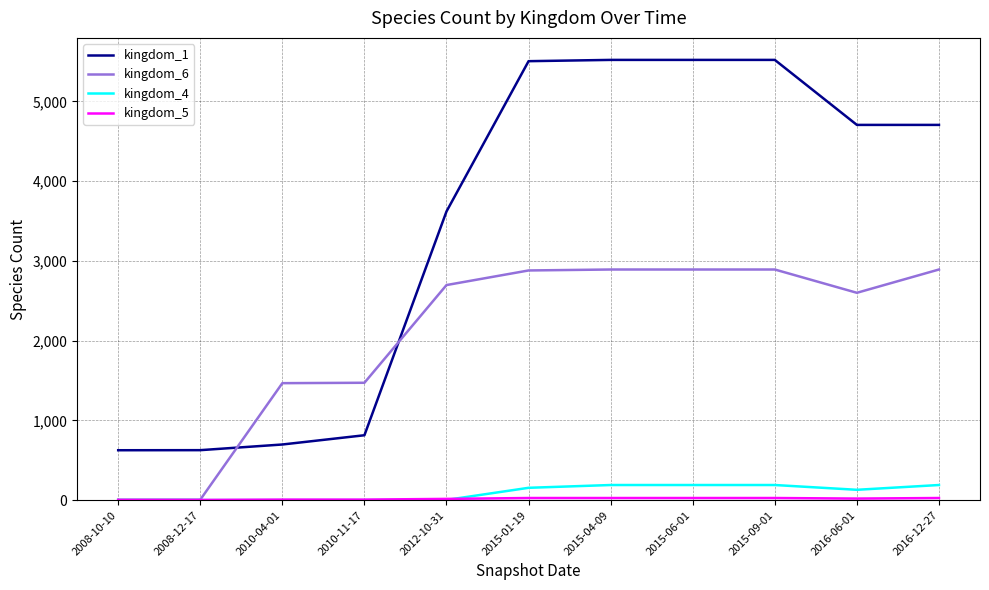

What is the maximum value shown in the chart?

5520